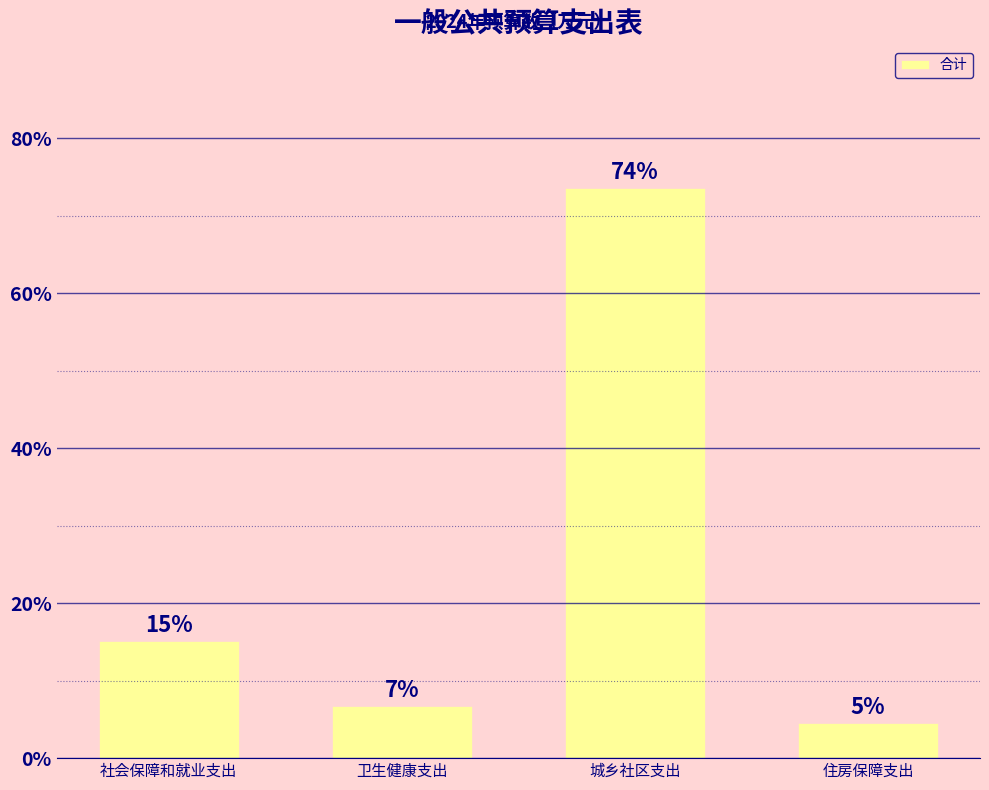

Are the bars horizontal?

No